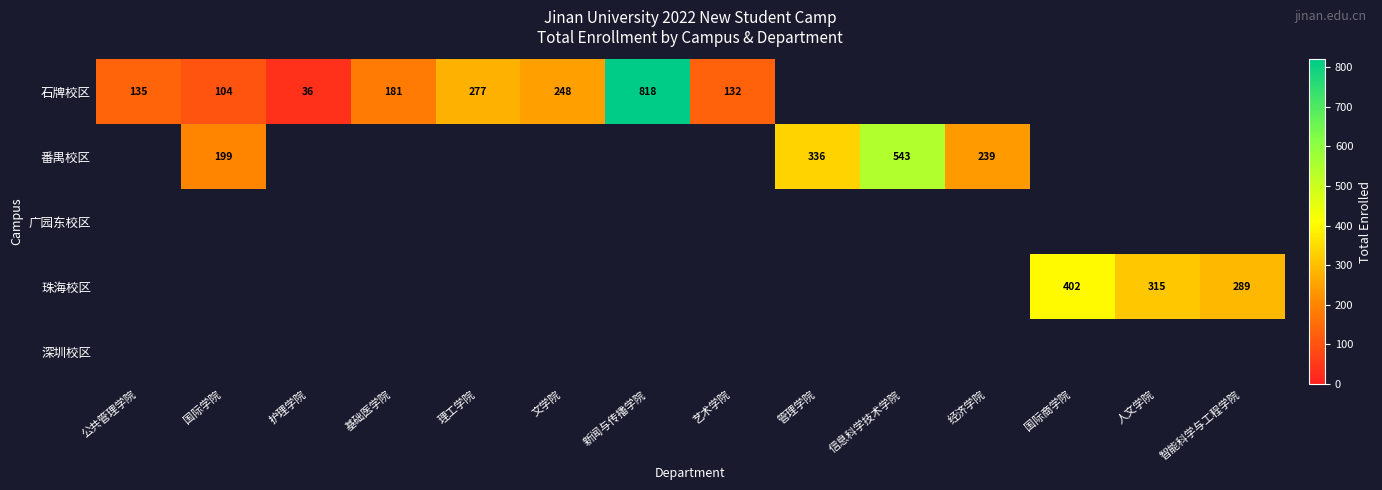

The 石牌校区 series shows 249 at 基础医学院. True or false?

False